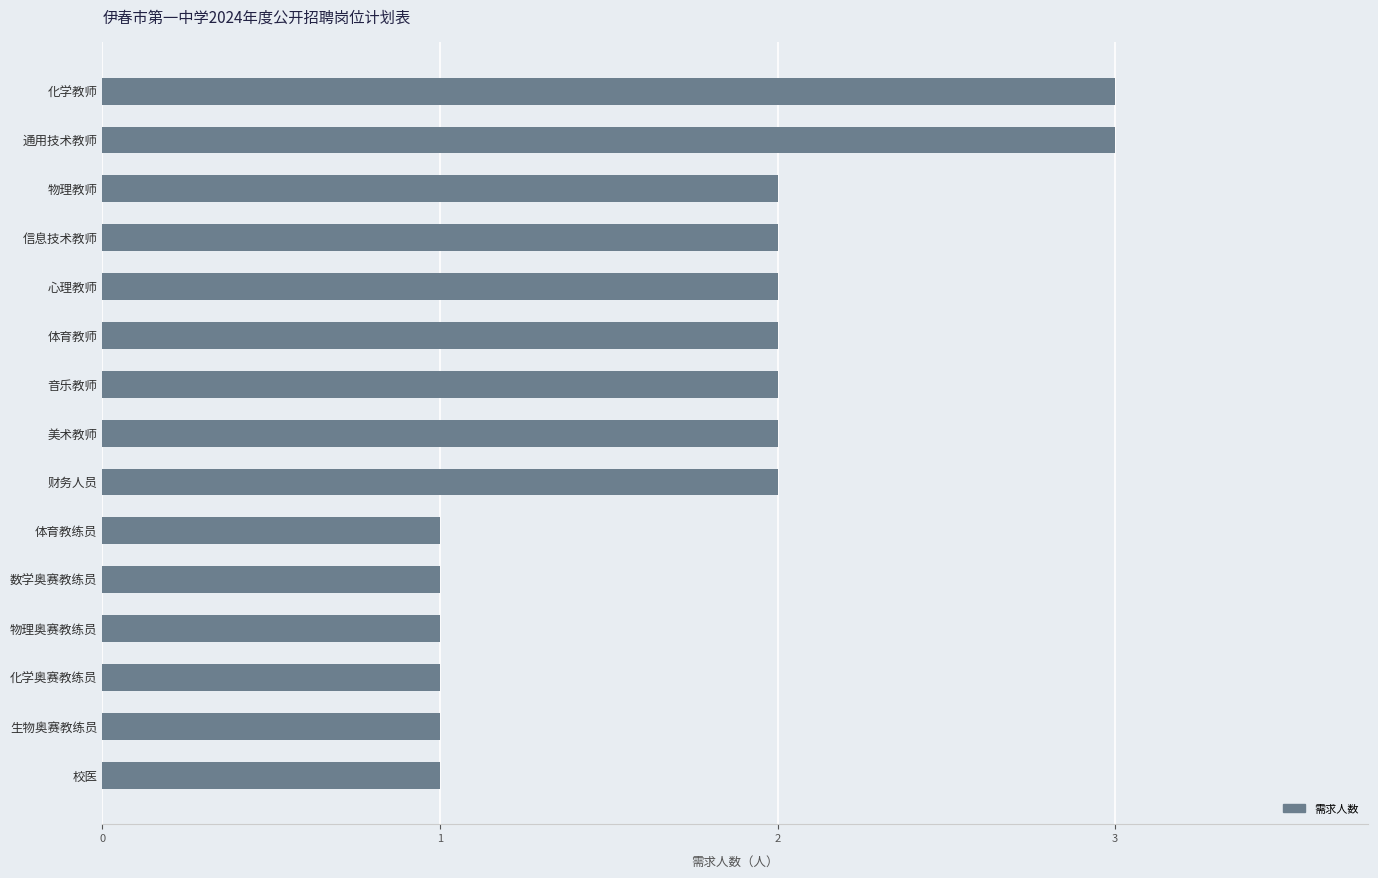

Count the number of categories in the chart.

15